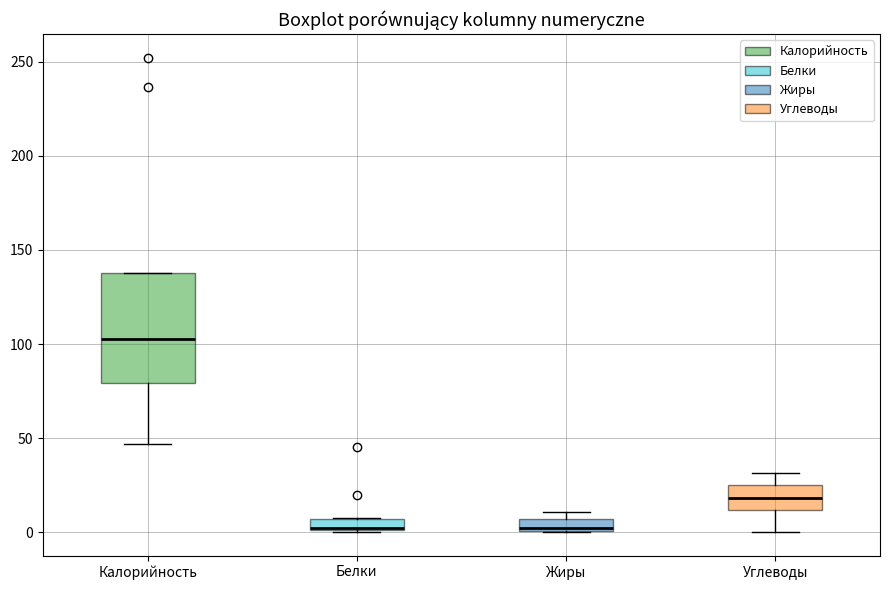

Comparing the boxes themselves (not the whiskers), which one is the tallest?

Калорийность